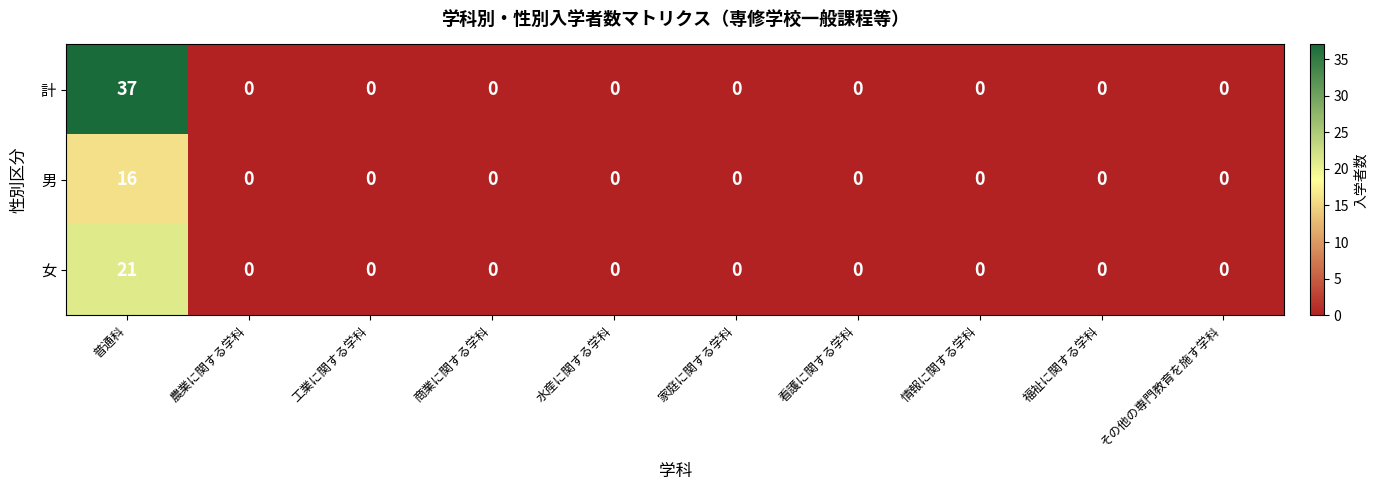

How many categories are shown in the chart?

10